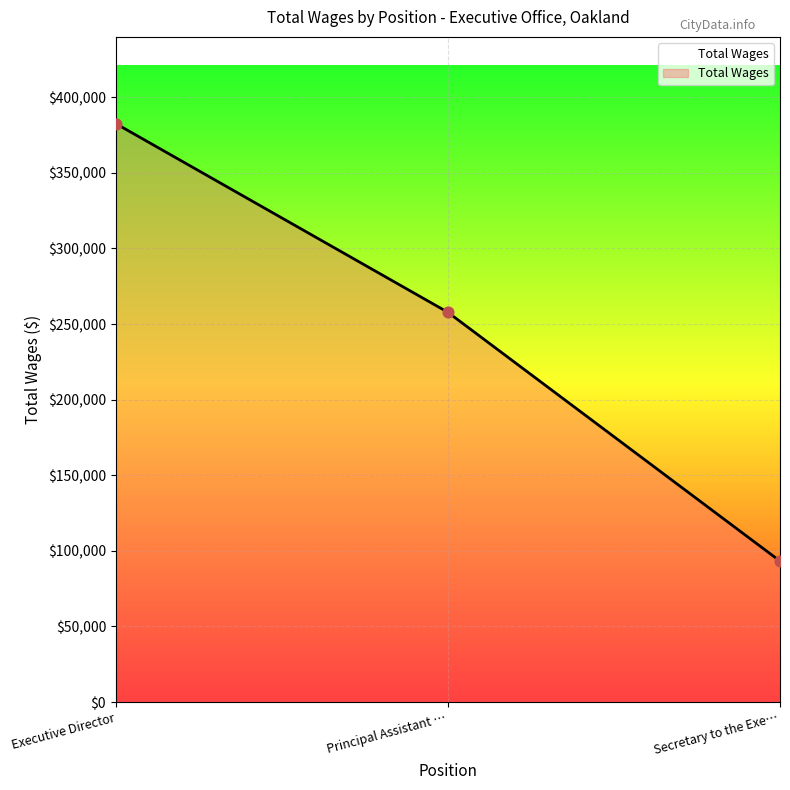

Between Principal Assistant … and Secretary to the Exe…, which is larger?

Principal Assistant …